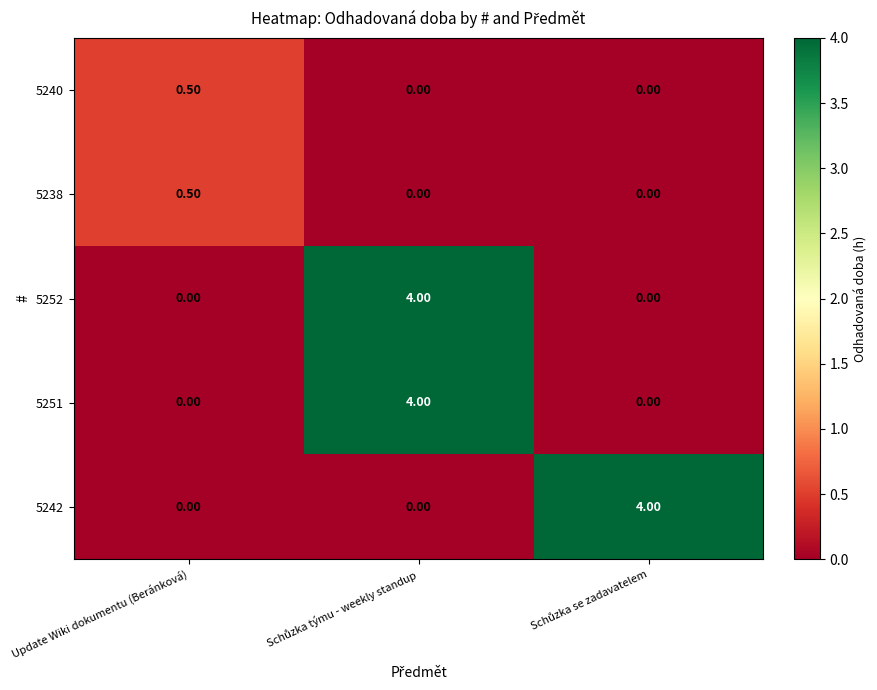

What is the difference between the maximum and second lowest values in the 5240 series?

0.5